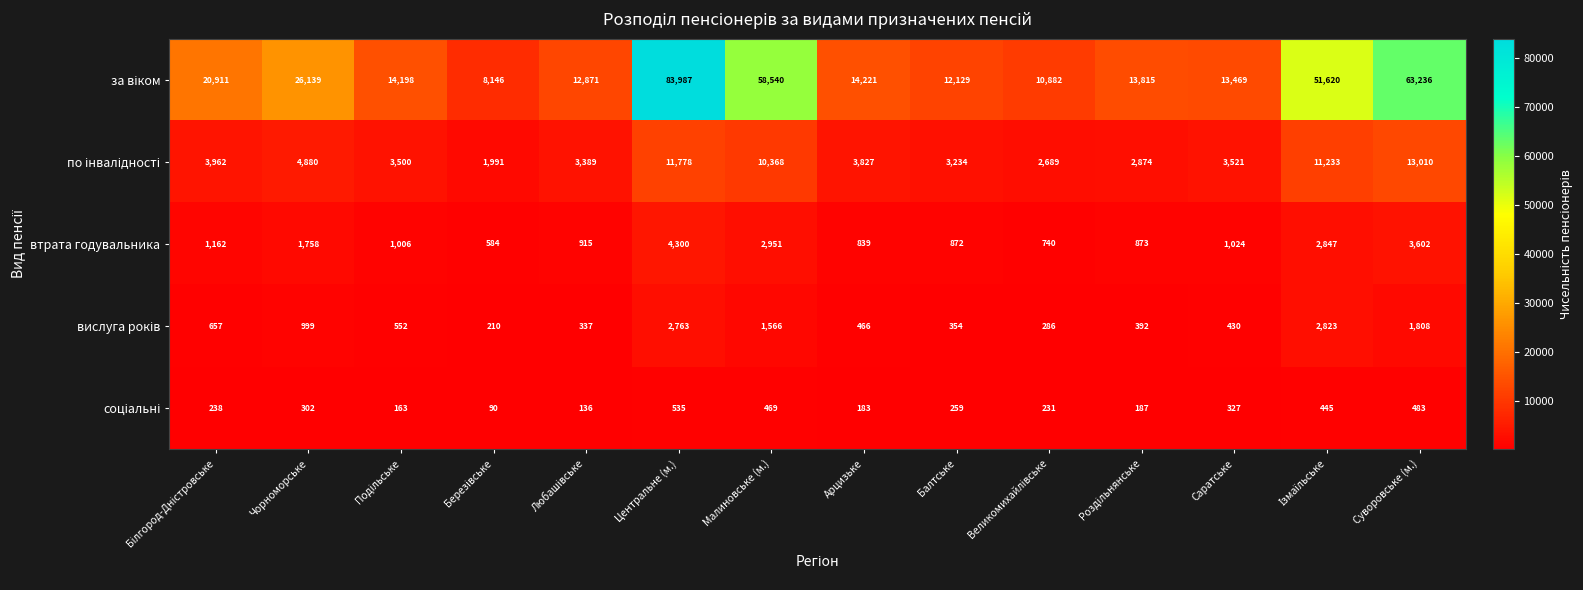

What is the sum of all втрата годувальника values?

23473